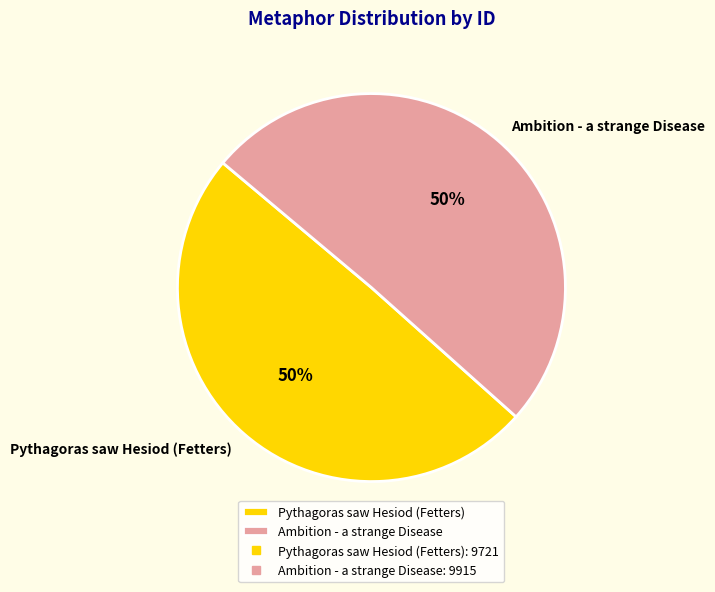

Count the number of slices in the pie.

2